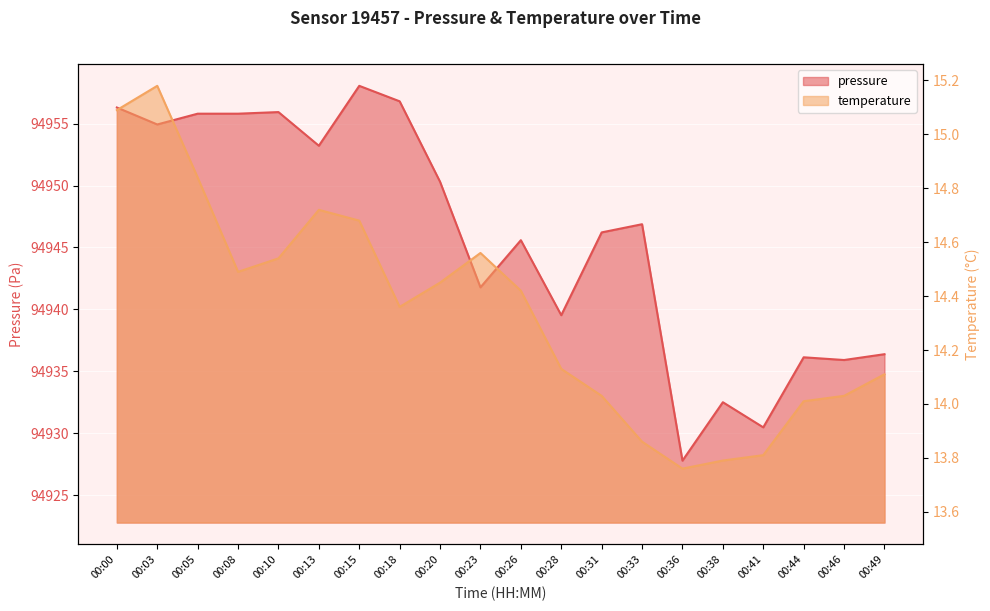

What is the sum of the temperature values at 00:33 and 00:36?

27.6